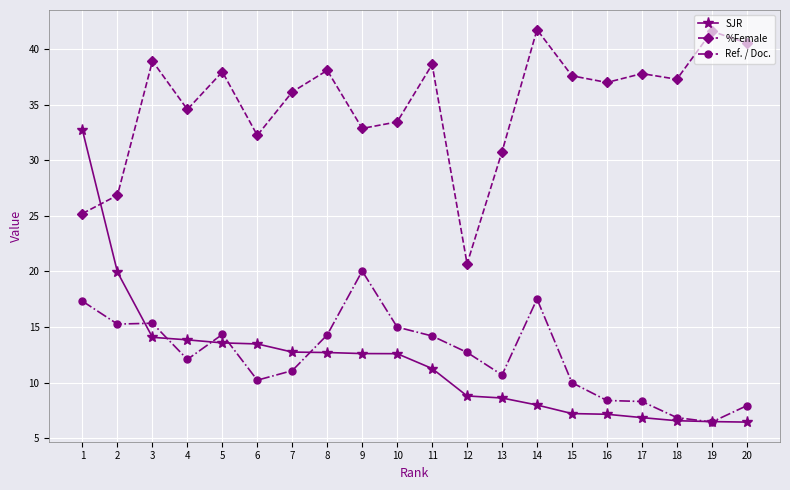

At which category does %Female reach its first local valley?

4